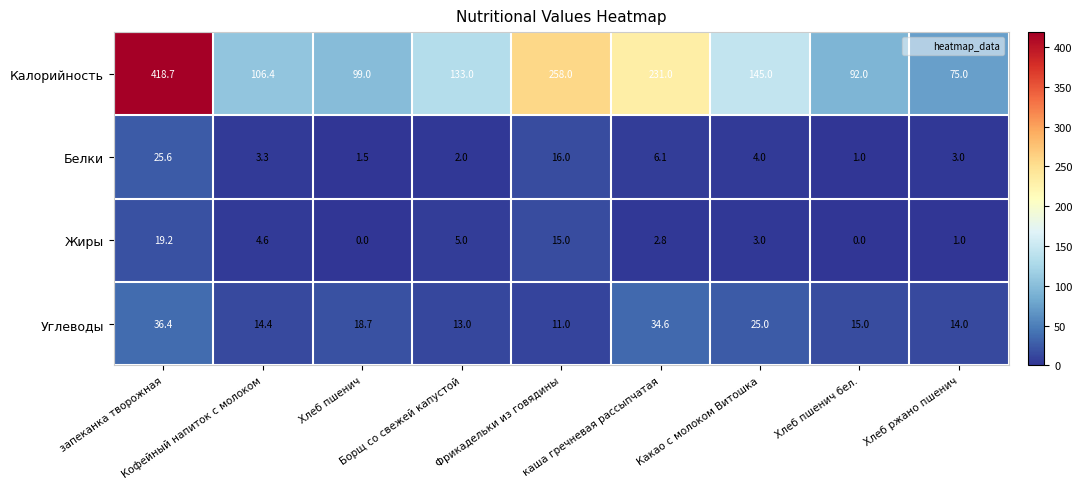

What is the greatest value displayed?

418.7